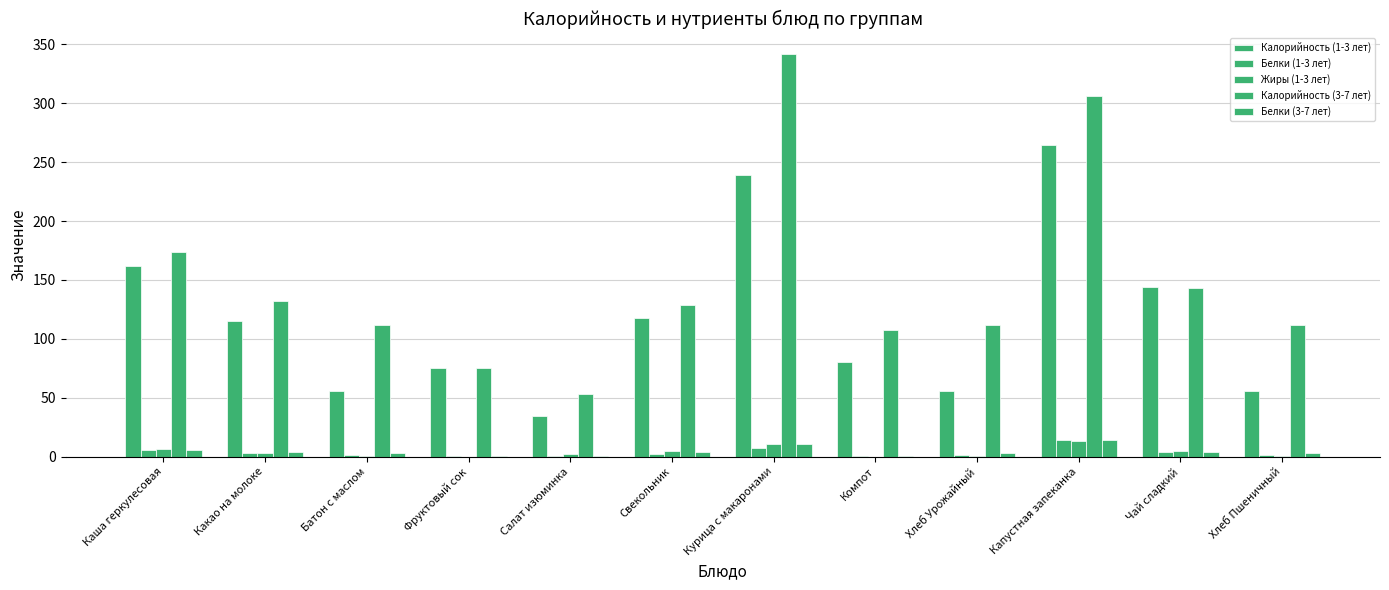

What is the approximate value of Калорийность (3-7 лет) at Хлеб Пшеничный?

112.0